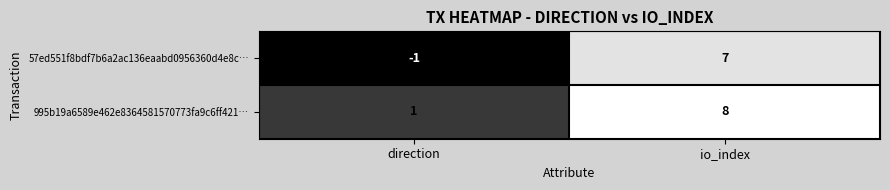

What is the difference between the 995b19a6589e462e8364581570773fa9c6ff421… values at io_index and direction?

7